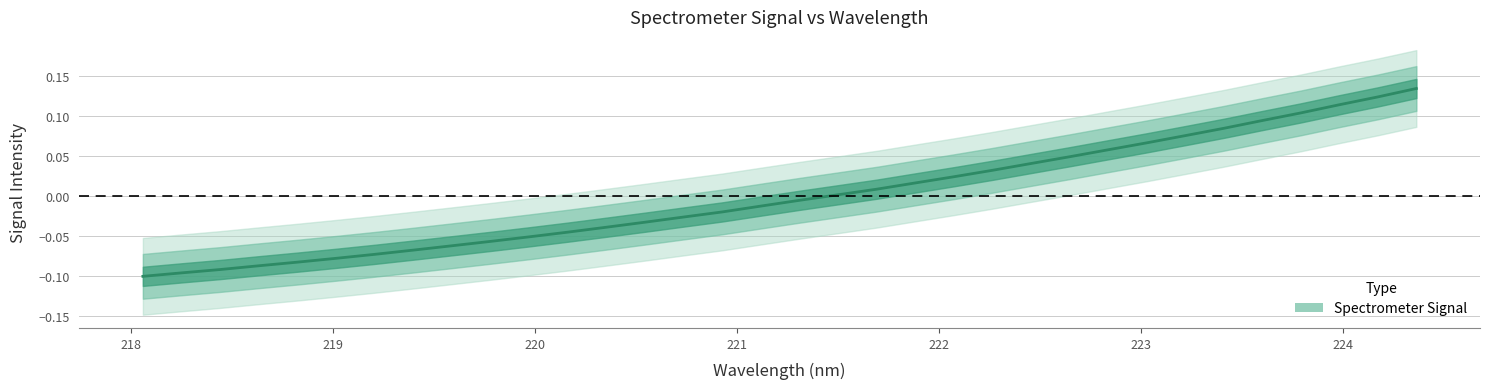

What is the minimum value shown in the chart?

-0.1